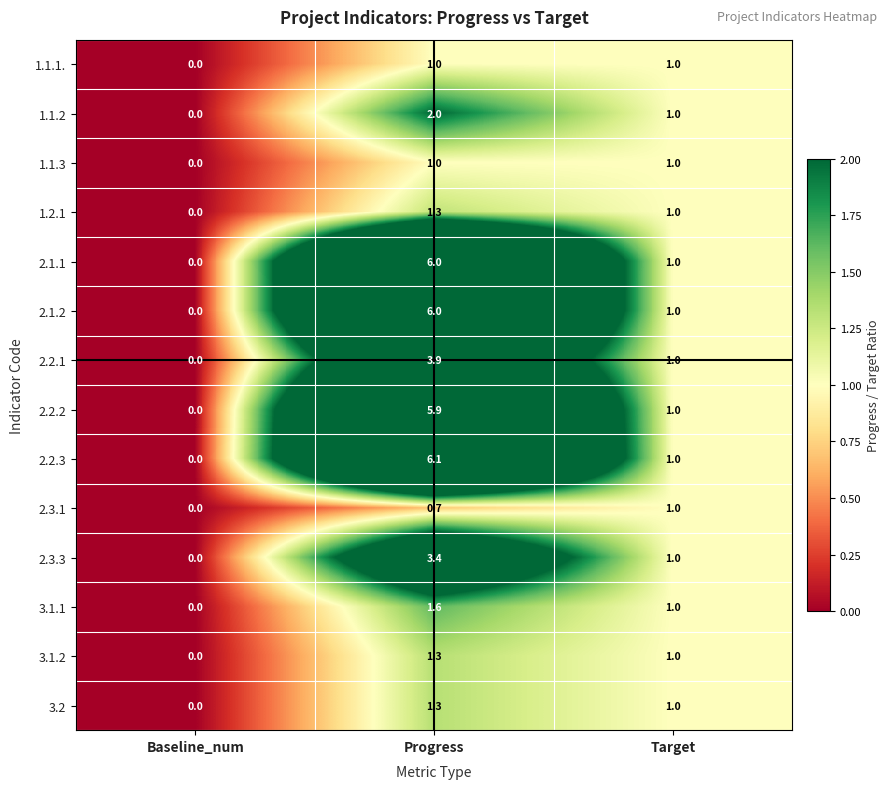

At which label is 3.2 closest to 0?

Baseline_num